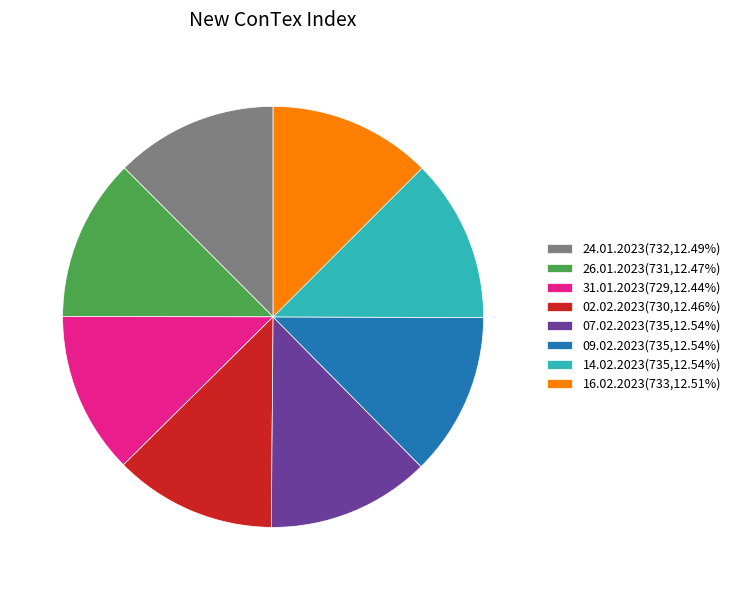

Do 02.02.2023(730,12.46%) and 16.02.2023(733,12.51%) together represent more than half of the pie?

No